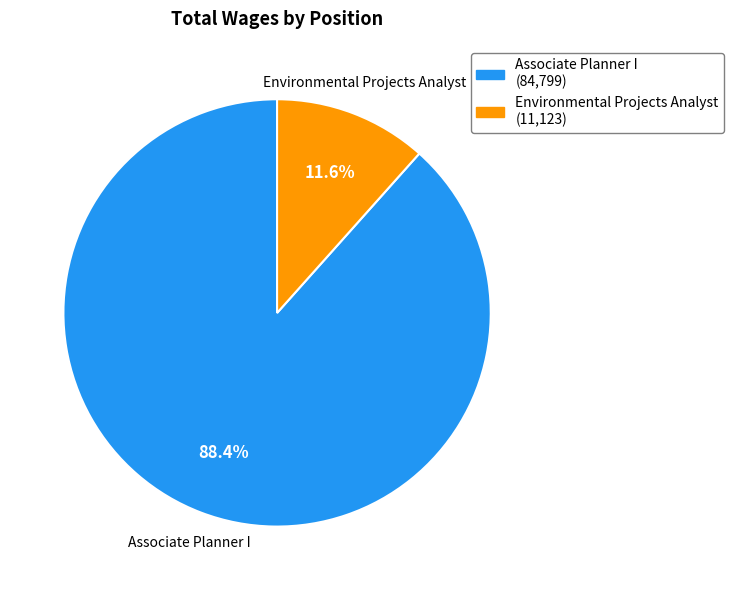

Is the sum of Environmental Projects Analyst and Associate Planner I greater than half?

Yes